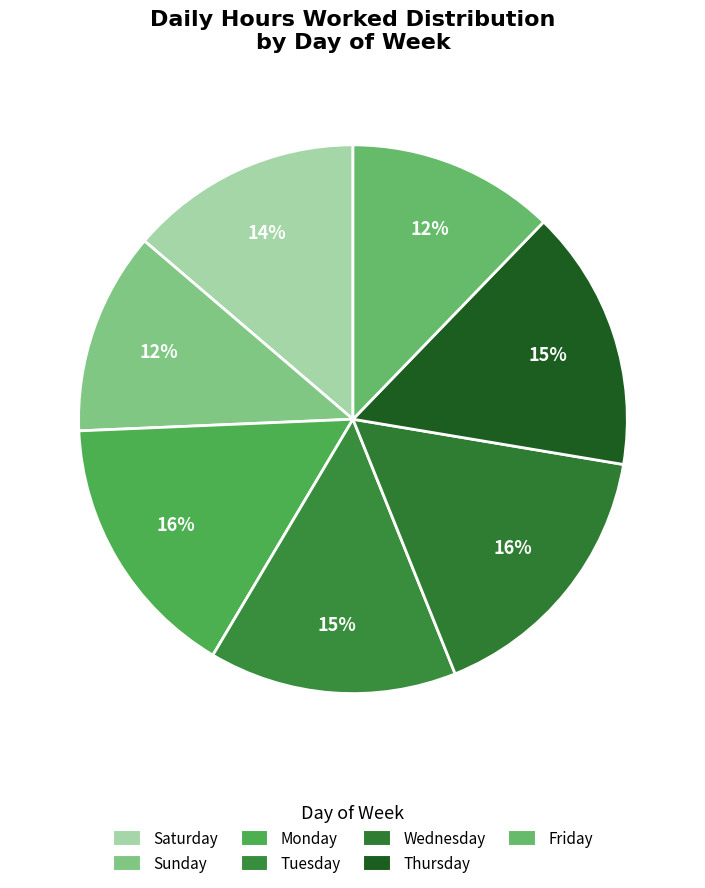

How many slices are in this pie chart?

7